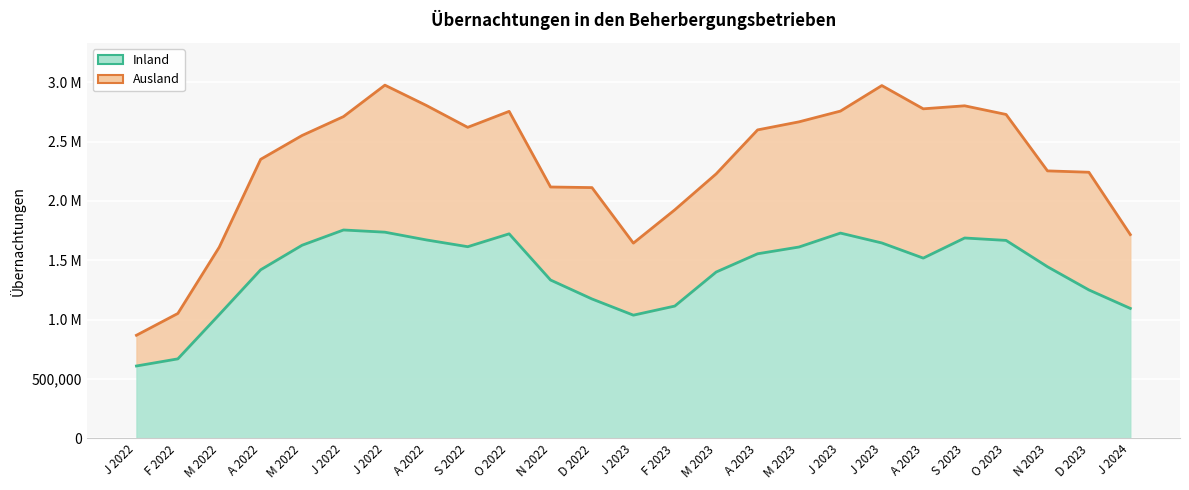

Reading left to right, list all the values displayed in this chart.

J 2022=610258	F 2022=670215	M 2022=1043130	A 2022=1420298	M 2022=1627052	J 2022=1755418	J 2022=1736982	A 2022=1671779	S 2022=1614666	O 2022=1723048	N 2022=1334118	D 2022=1174621	J 2023=1038184	F 2023=1114774	M 2023=1401498	A 2023=1555115	M 2023=1612049	J 2023=1729337	J 2023=1646179	A 2023=1518616	S 2023=1687994	O 2023=1667644	N 2023=1445932	D 2023=1250637	J 2024=1095066